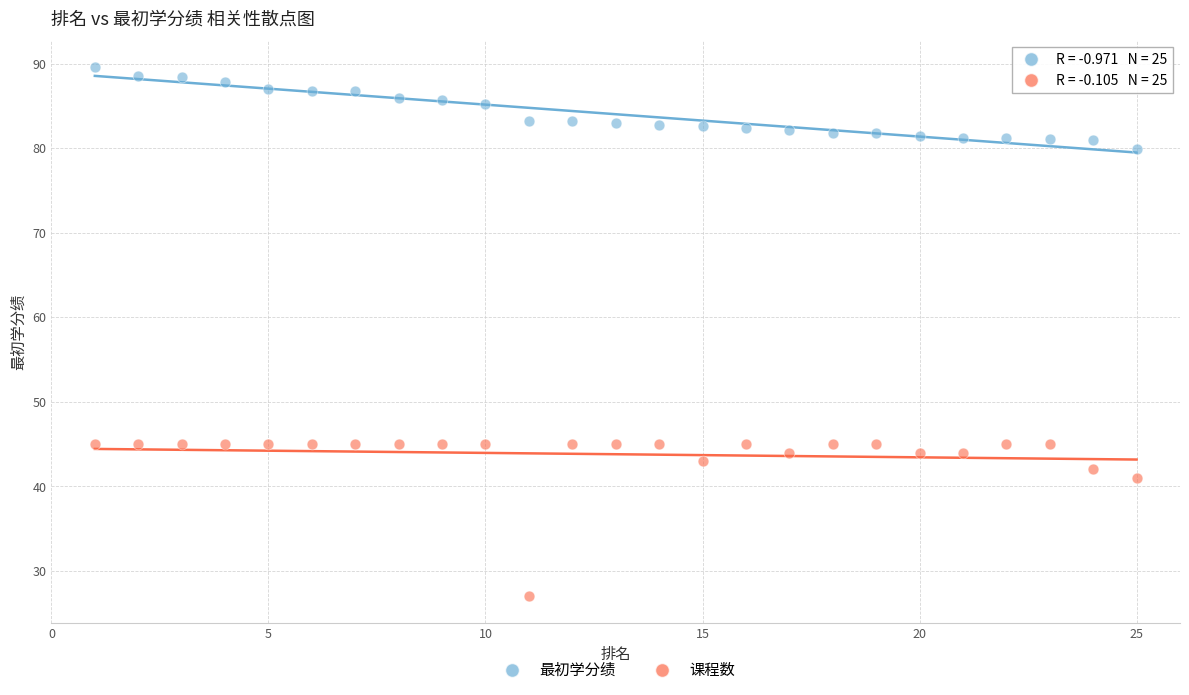

Which series contains the highest Y value?

最初学分绩